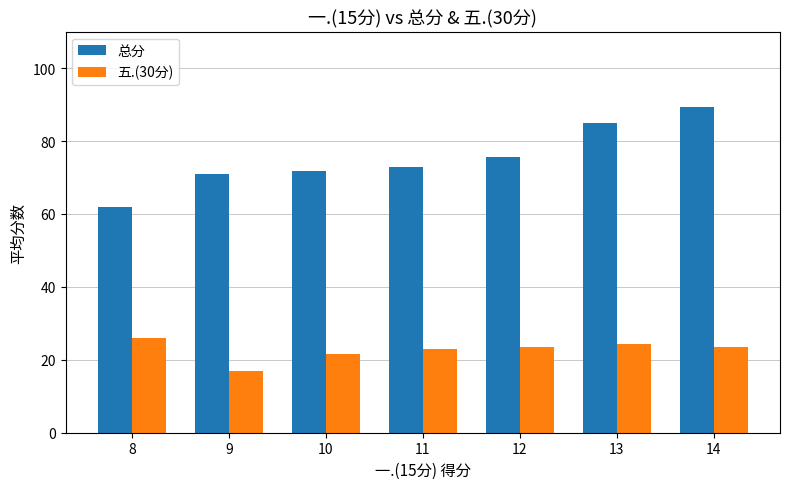

List the series in order of their peak value, lowest first.

五.(30分), 总分